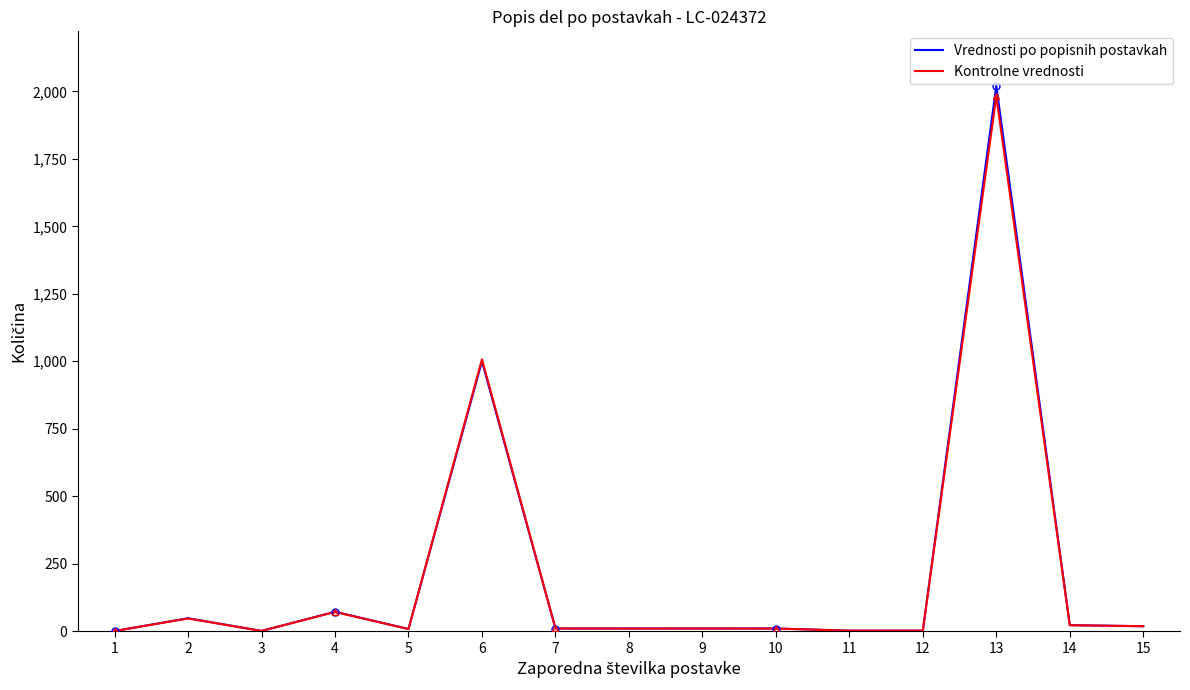

Is the value of Kontrolne vrednosti at 8 greater than the value of Vrednosti po popisnih postavkah at 6?

No